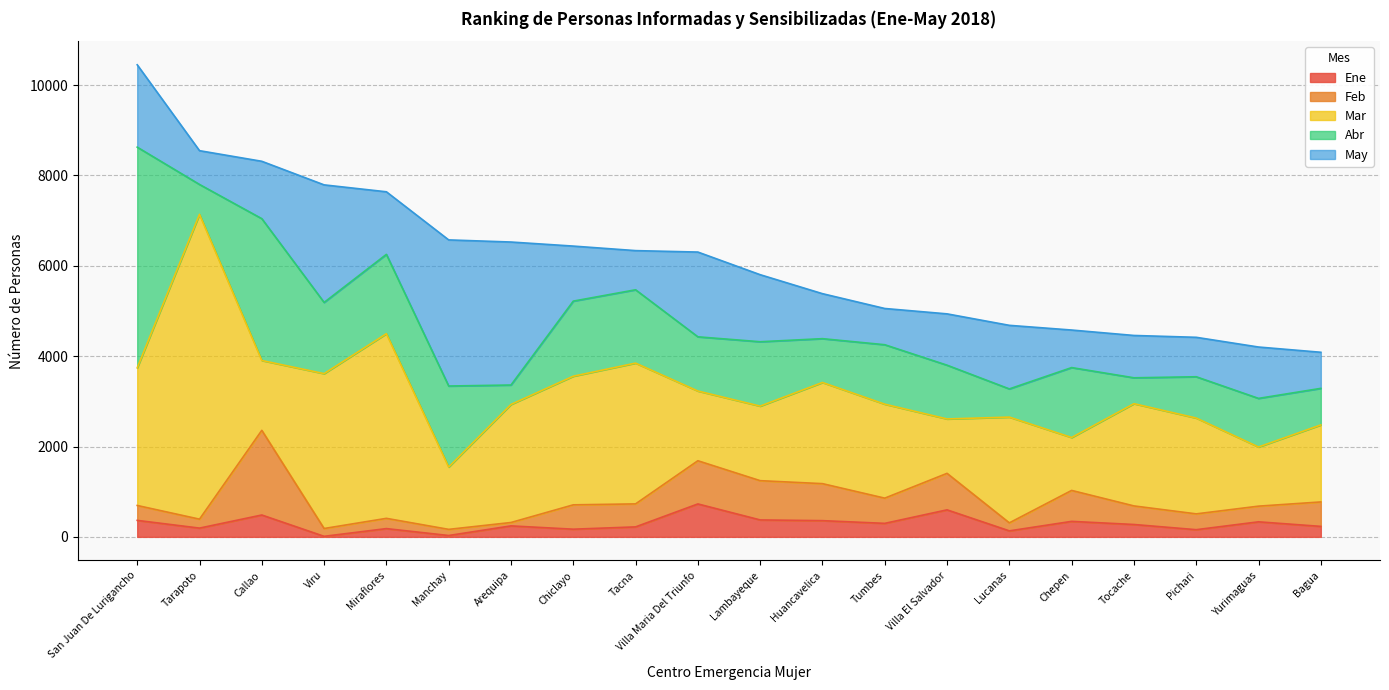

After their last crossing, which series has the higher values: Abr or May?

Abr